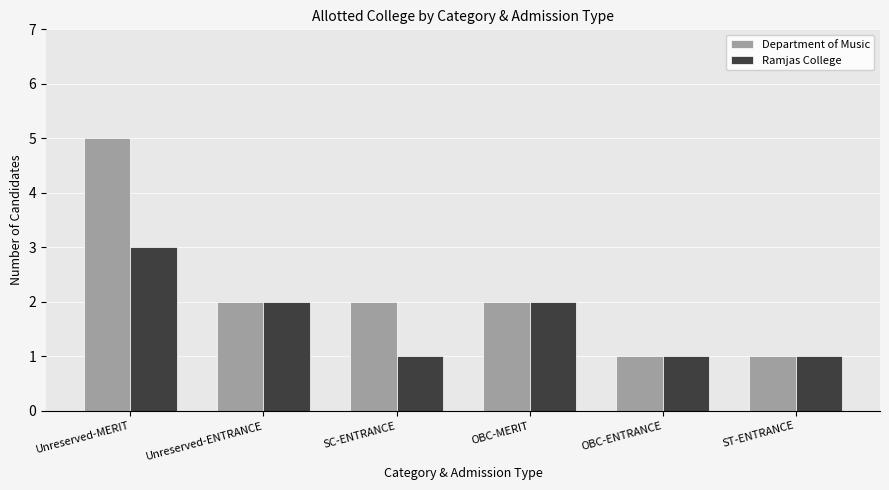

At which category is the sum across all series the highest?

Unreserved-MERIT